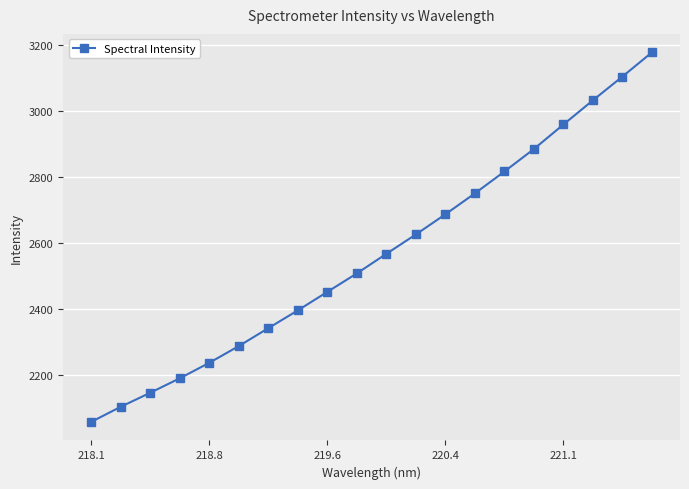

True or false: the data has more than 1 interior local peaks.

False